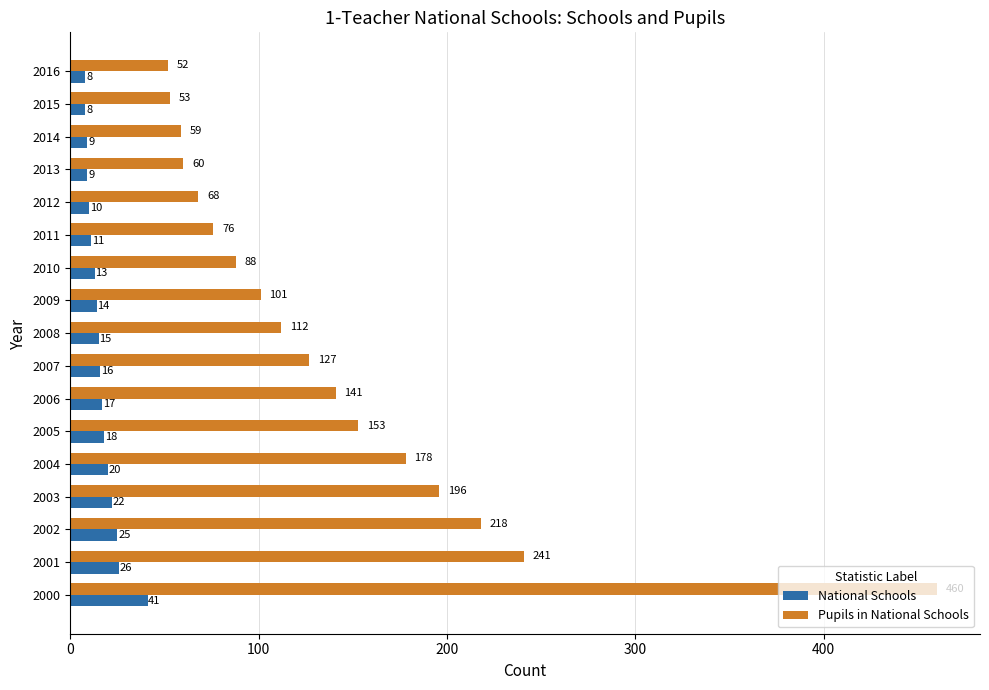

Rank the series by their maximum value, from highest to lowest.

Pupils in National Schools, National Schools